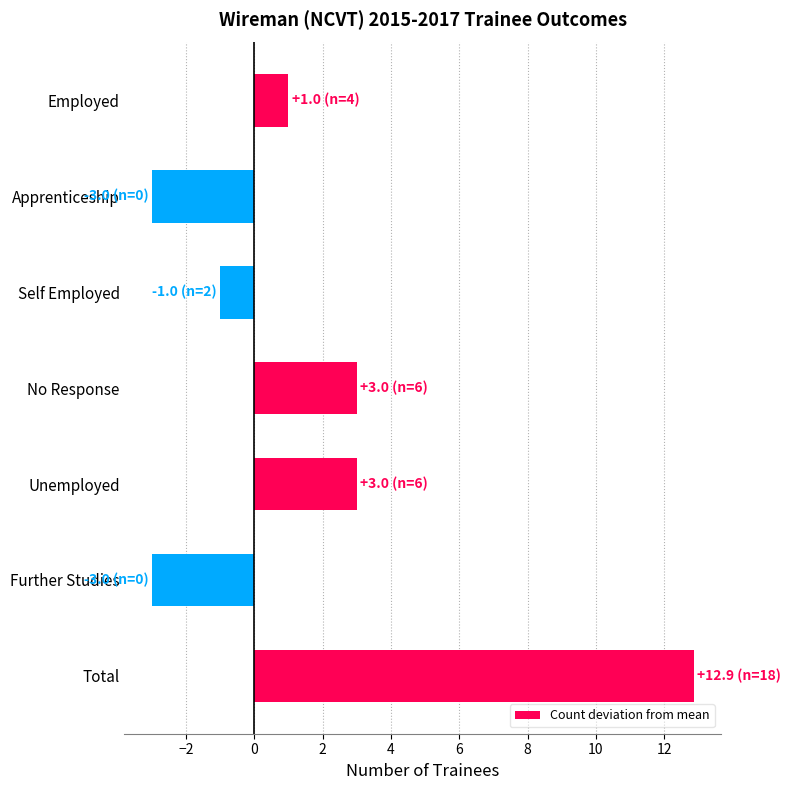

Reading bottom to top, extract all data points from this chart.

12.9	-3.0	3.0	3.0	-1.0	-3.0	1.0